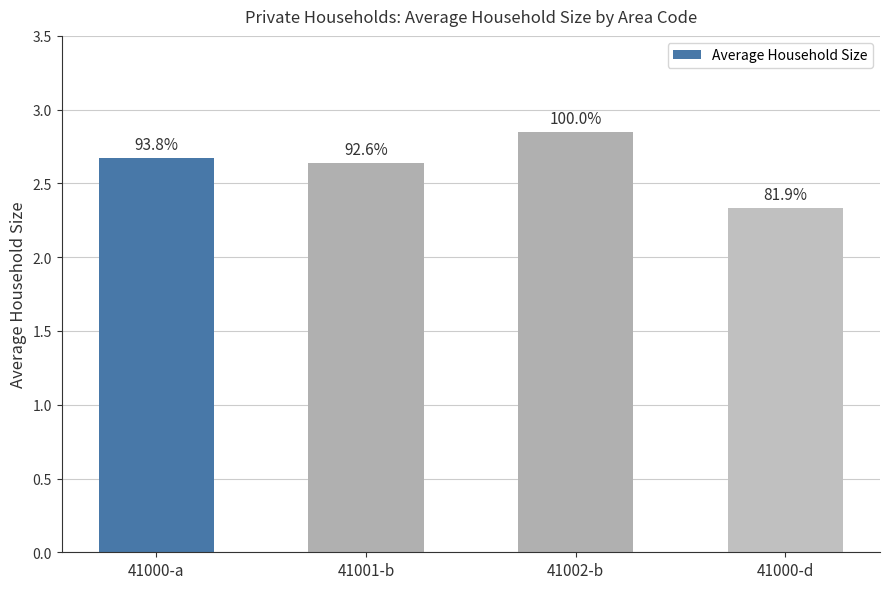

Is it true that the value at 41000-d is 2.3?

True